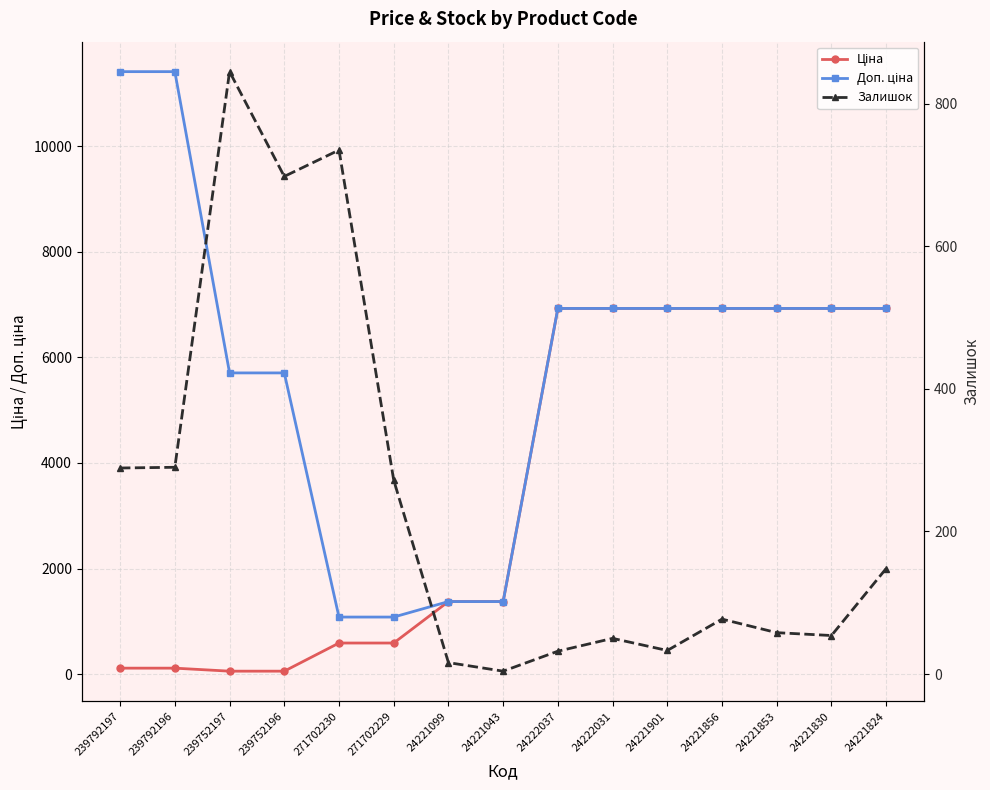

Which series has the widest spread of values?

Доп. ціна